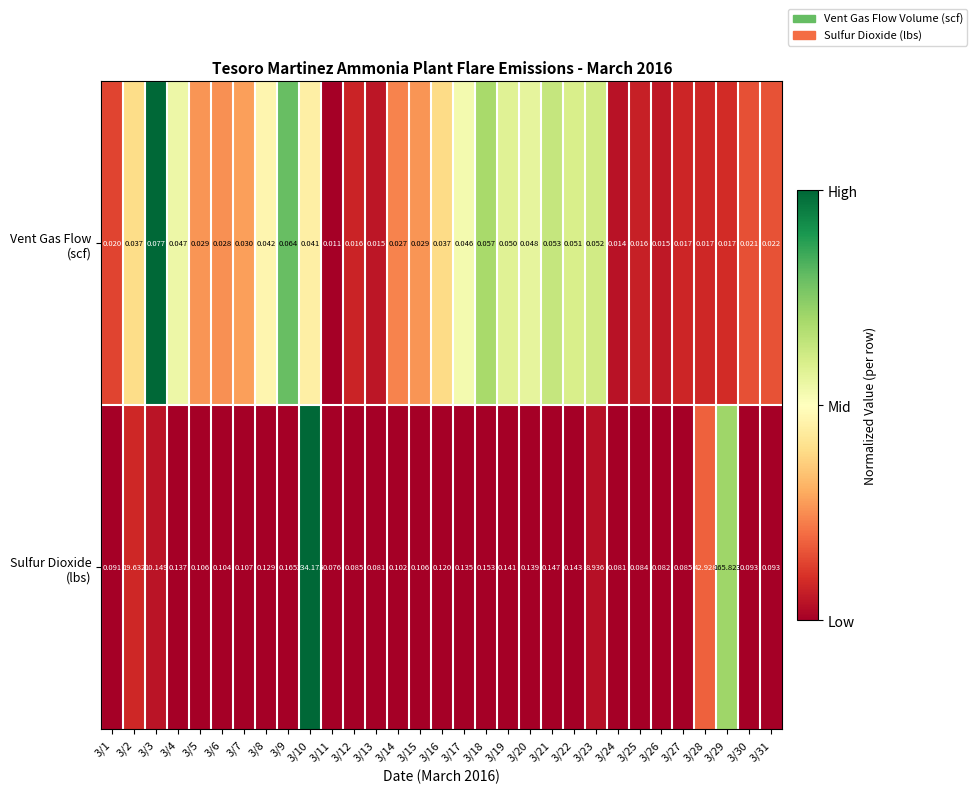

How many series are shown in this chart?

2